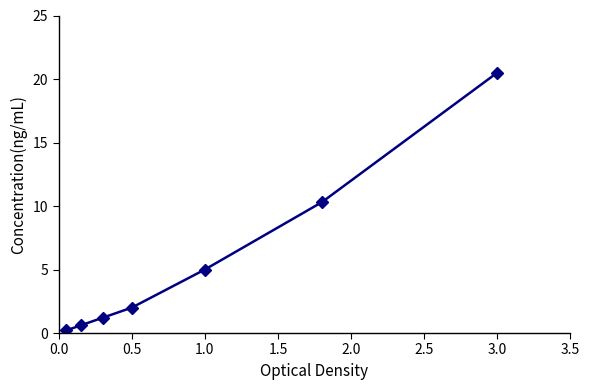

How many categories are shown in the chart?

7